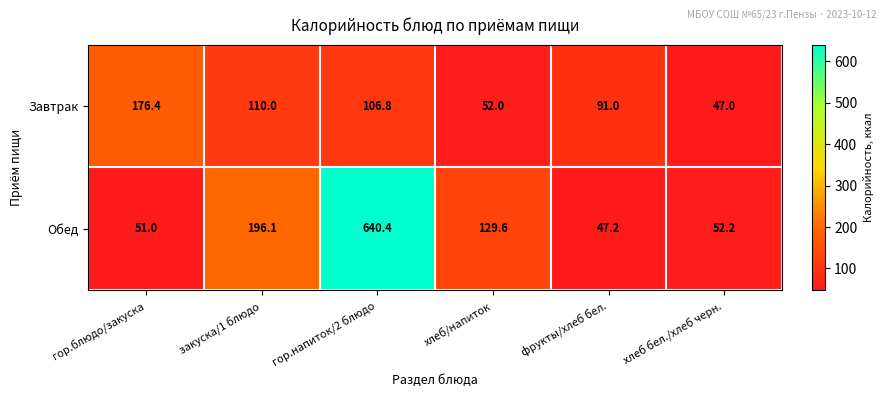

At which category is the sum across all series the highest?

гор.напиток/2 блюдо